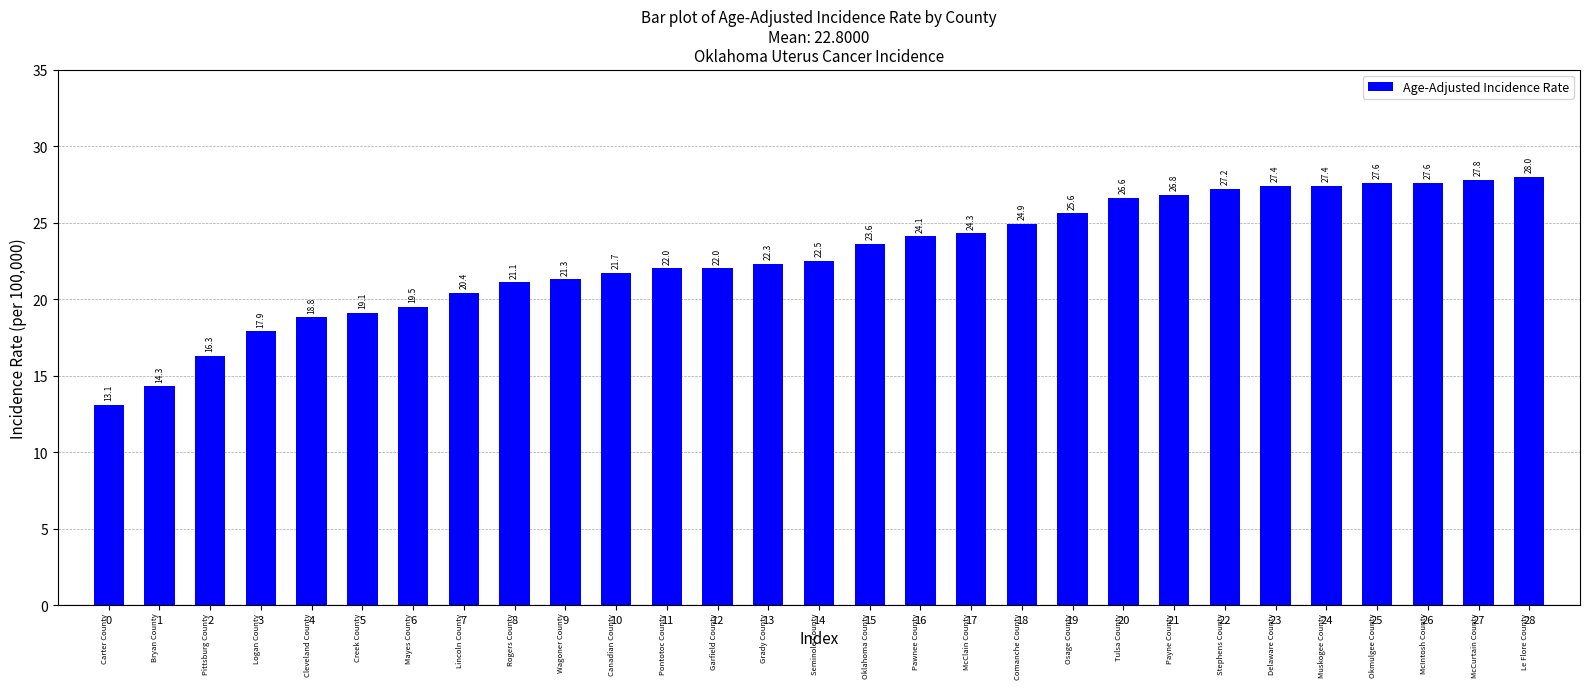

Approximately how many times larger is the value at 17 compared to 8?

1.2